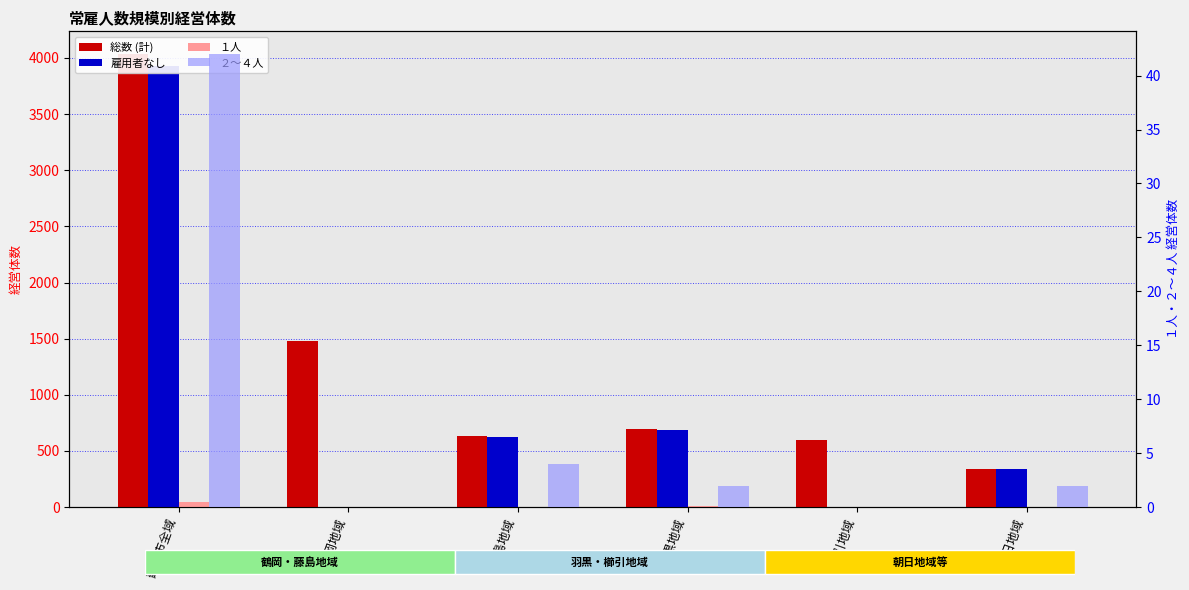

What is the label of the 4th bar from the right?

藤島地域